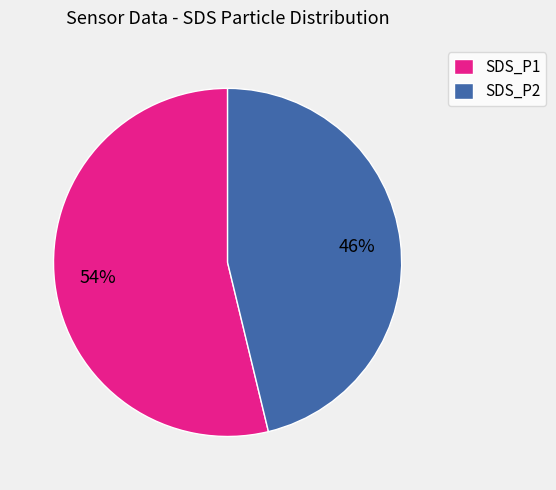

To the nearest percent, what is the average slice percentage?

50%